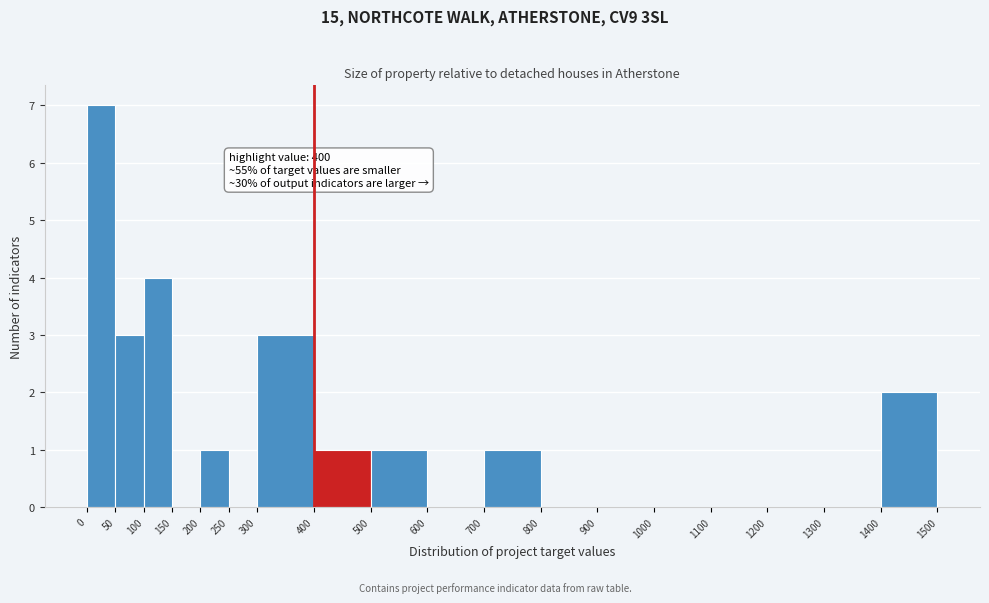

Over which range of the x-axis is the bar tallest?

0 to 50